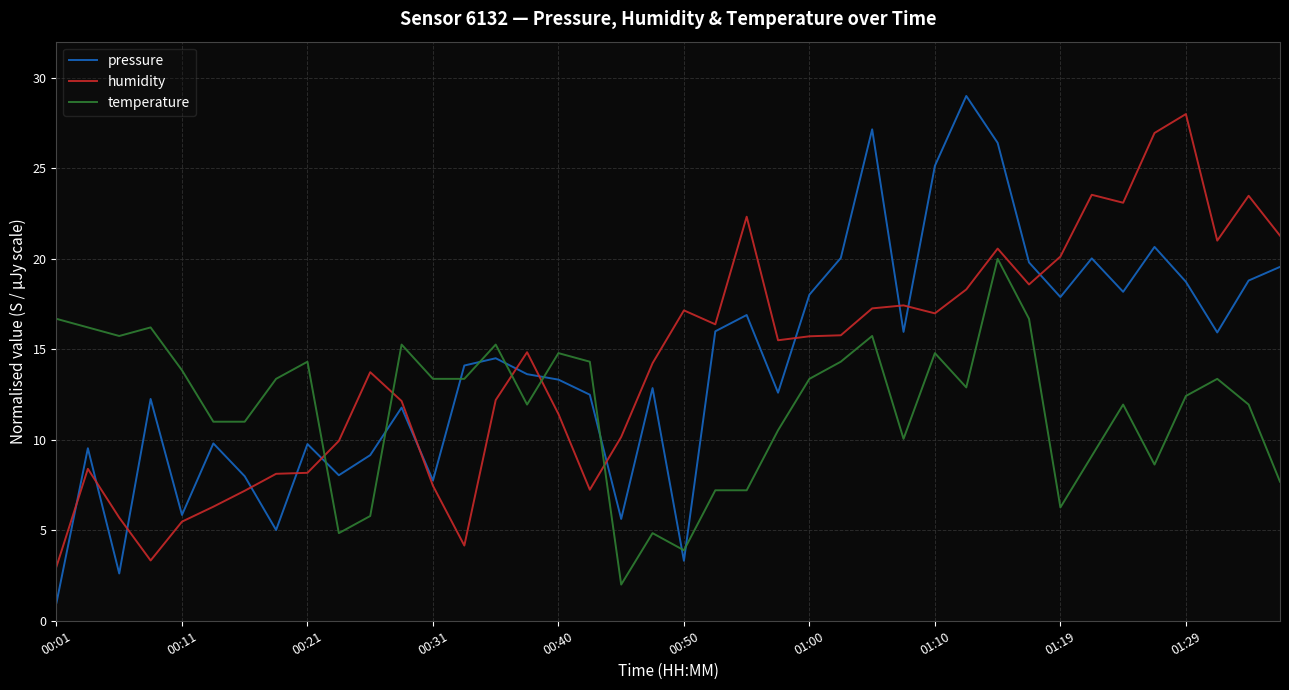

What is the smallest value displayed?

1.0